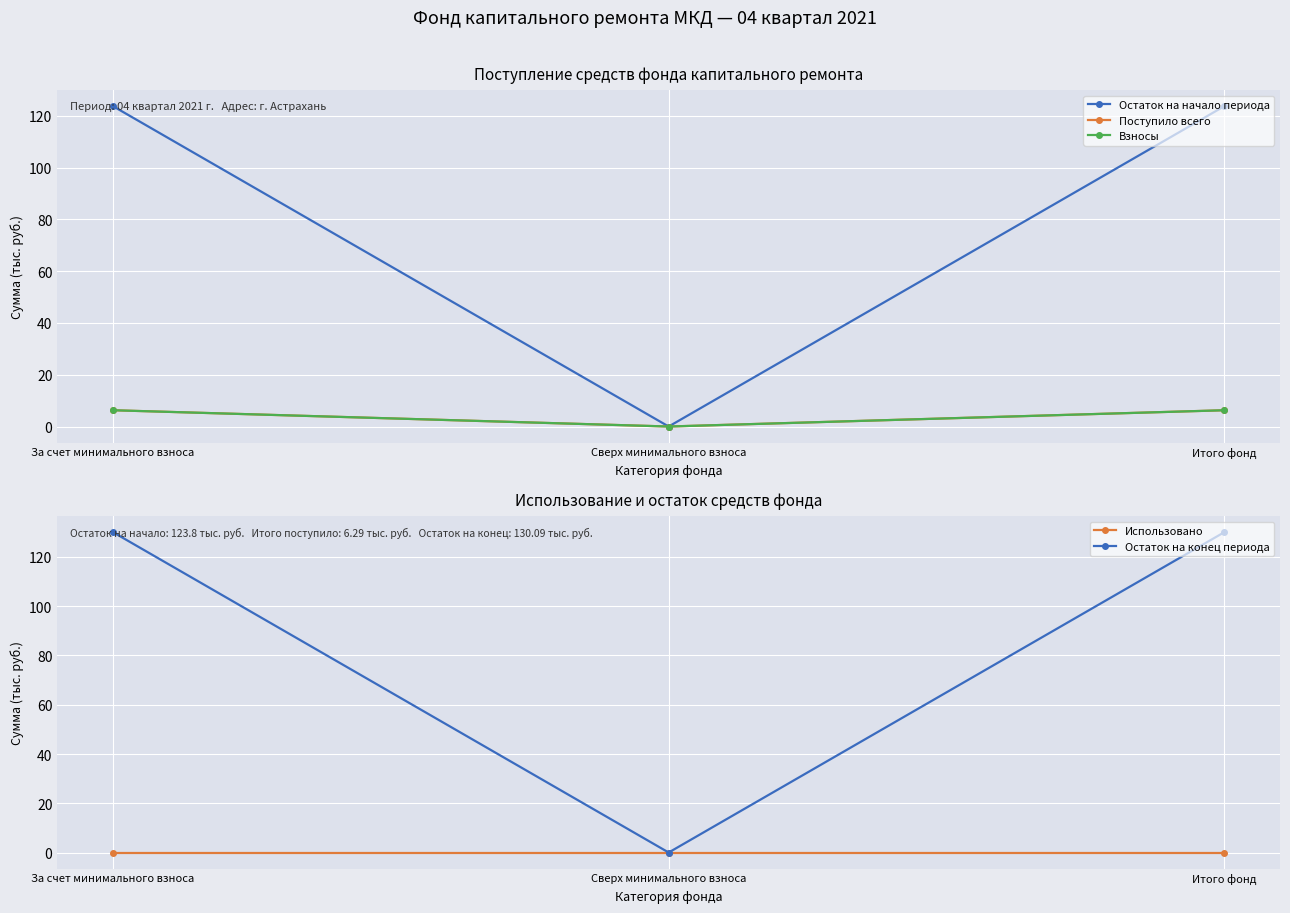

Where does the Поступило всего series first go above 6?

За счет минимального взноса